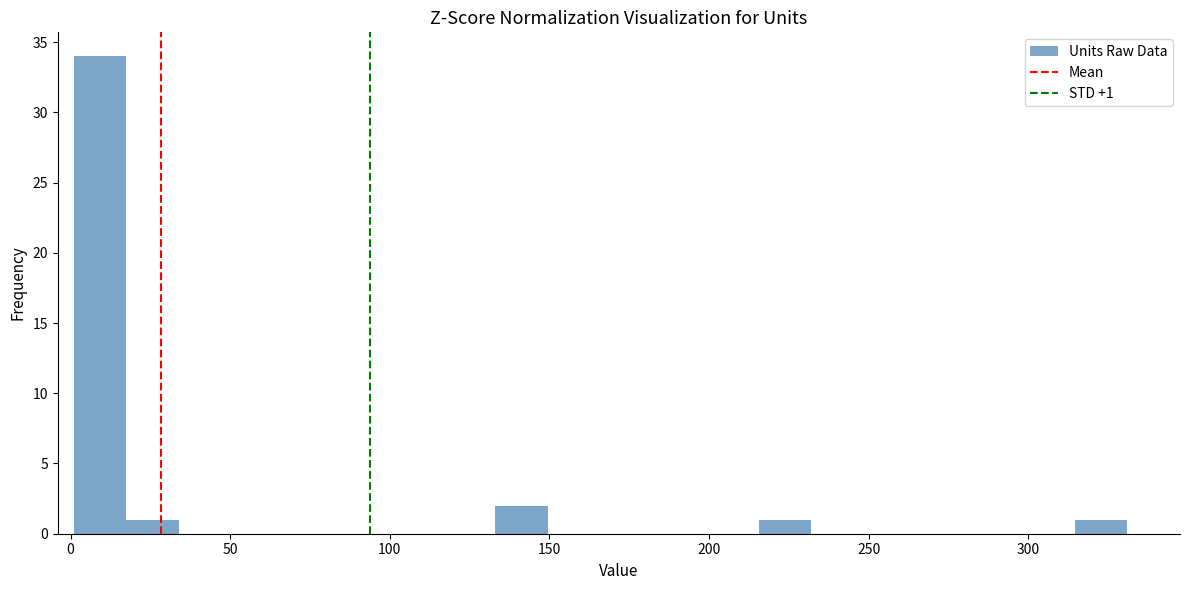

Read against the x-axis, roughly where is the centre of the tallest bar?

10